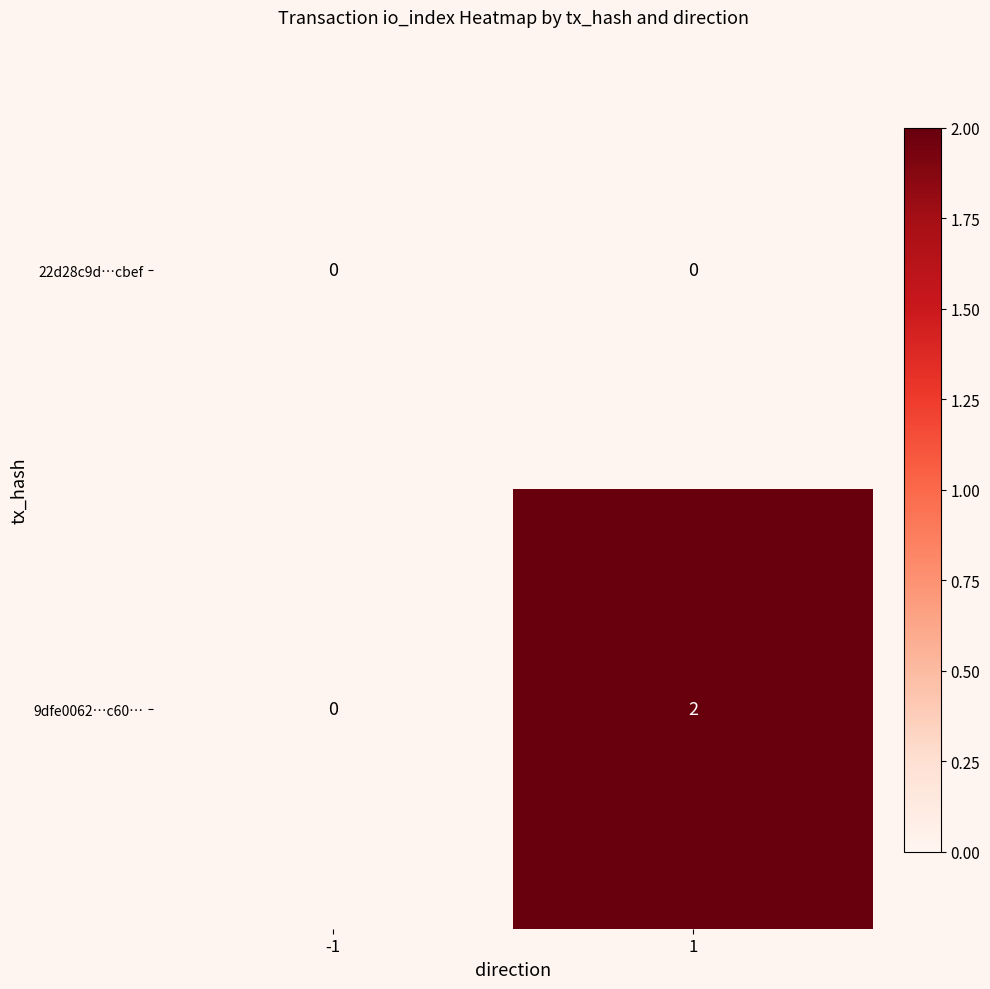

At which category is the sum across all series the highest?

1